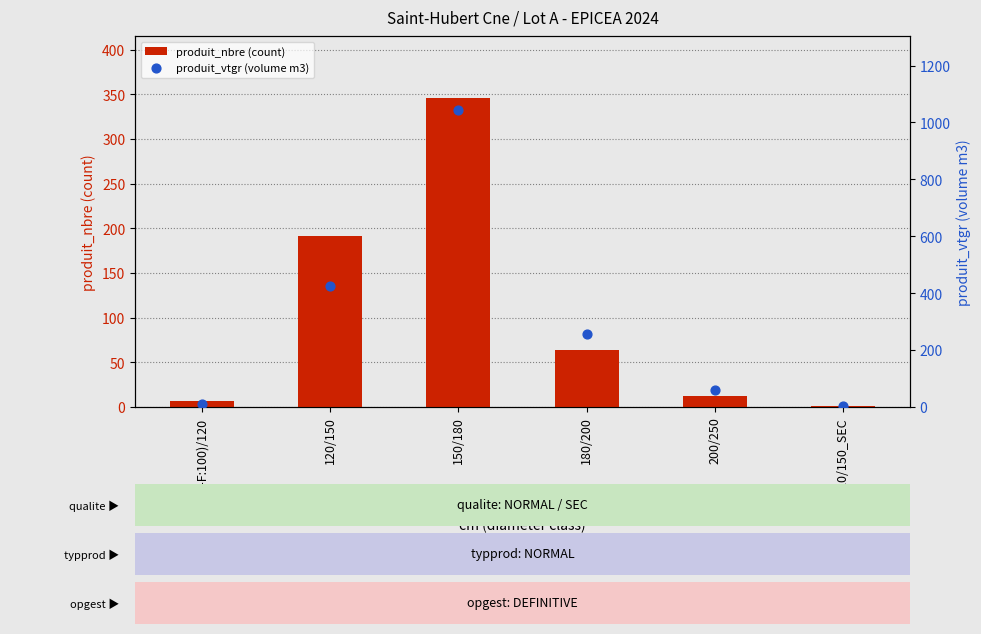

What are all the series names shown in the legend?

produit_nbre (count), produit_vtgr (volume m3)